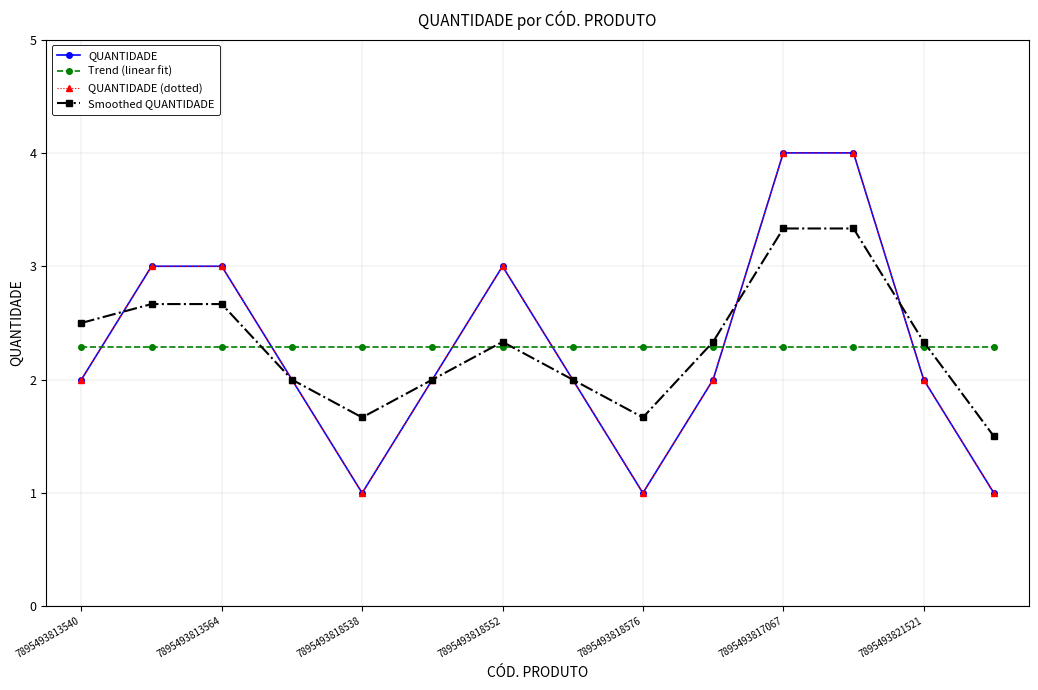

What is the sum of all Trend (linear fit) values?

32.0